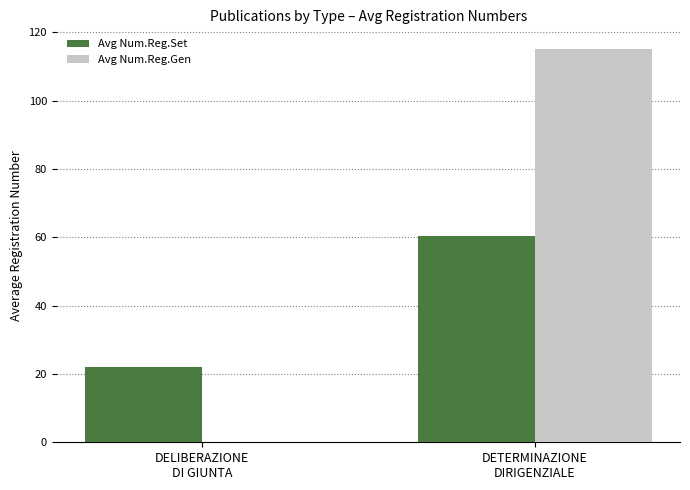

What is the sum of all Avg Num.Reg.Set values?

82.3